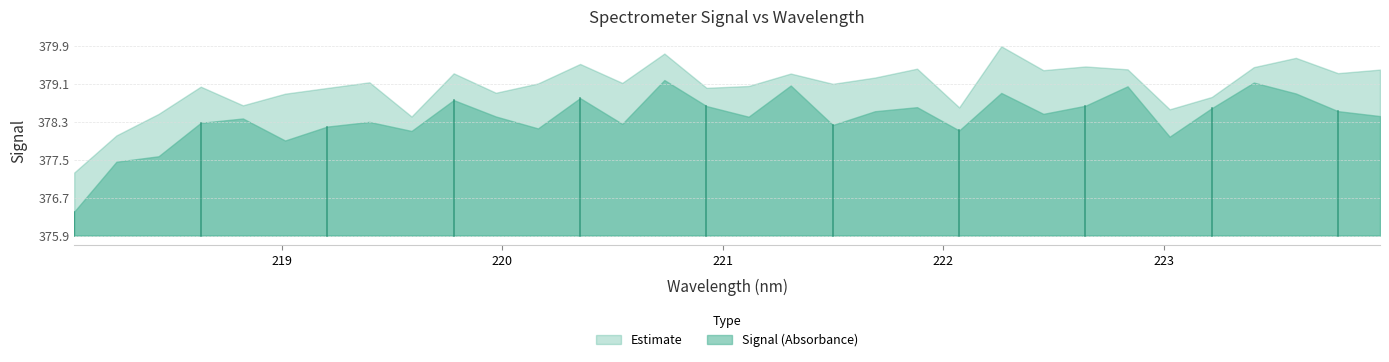

What position from the right is 222.6447?

8